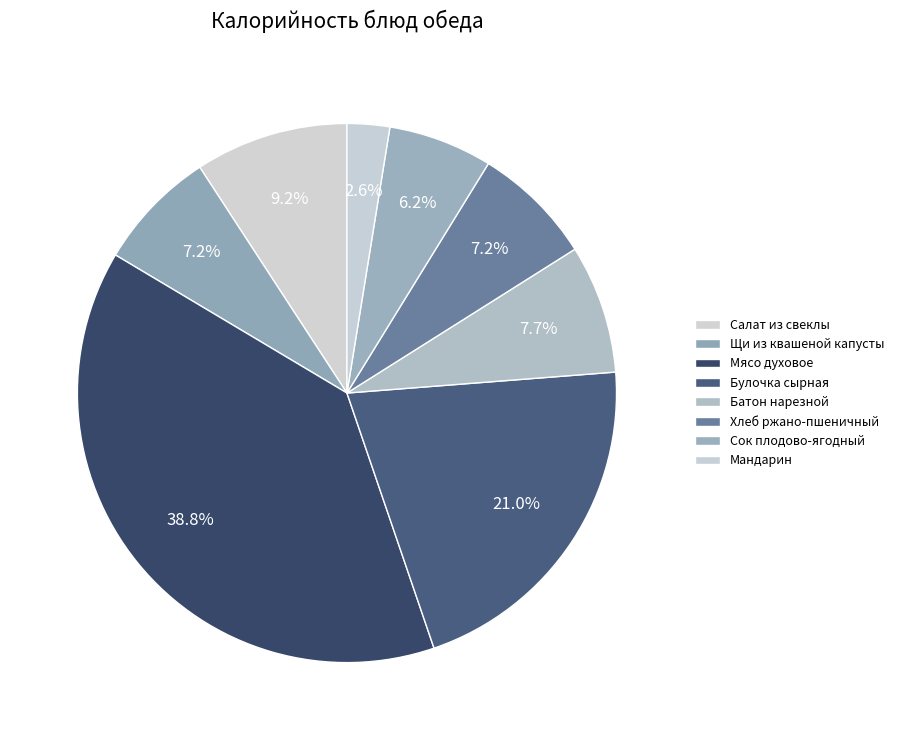

Is it true that Хлеб ржано-пшеничный is 21% of the pie?

False